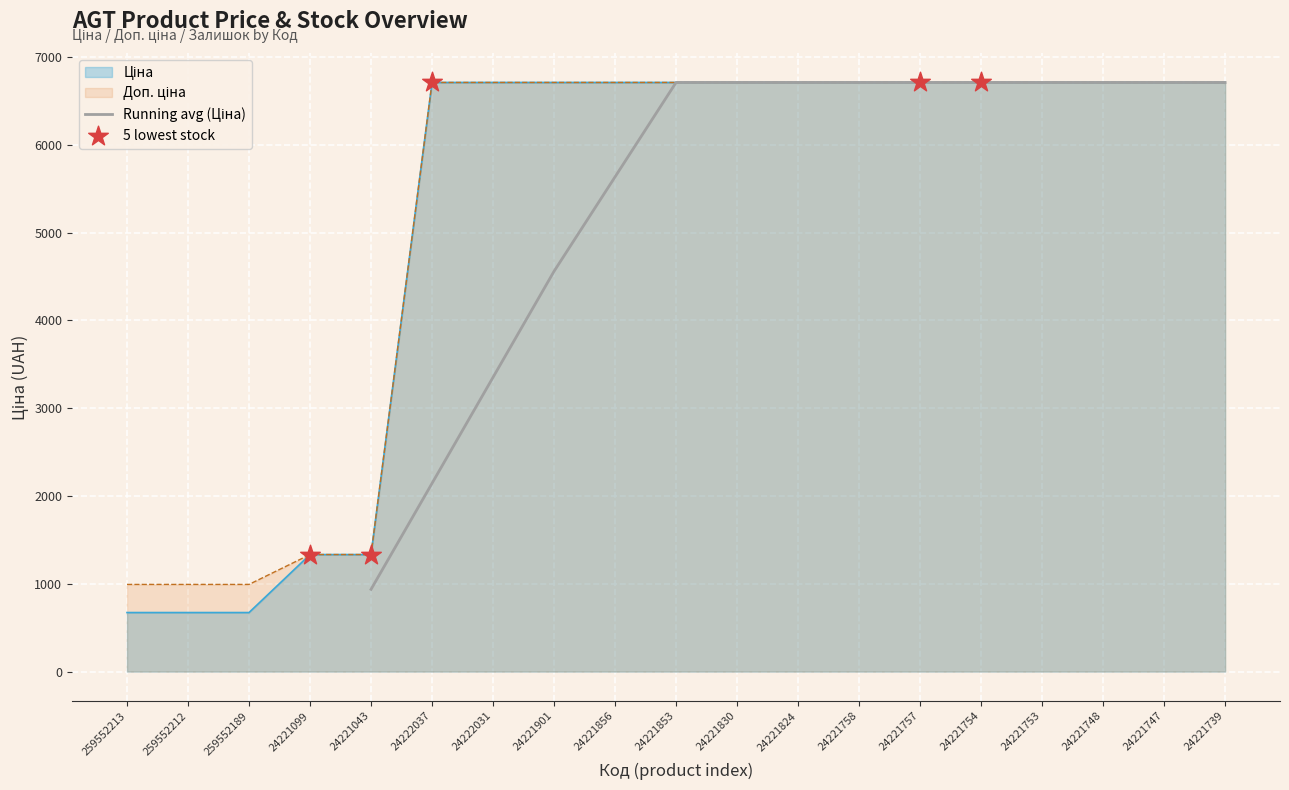

Which series reaches the maximum Y coordinate?

Ціна